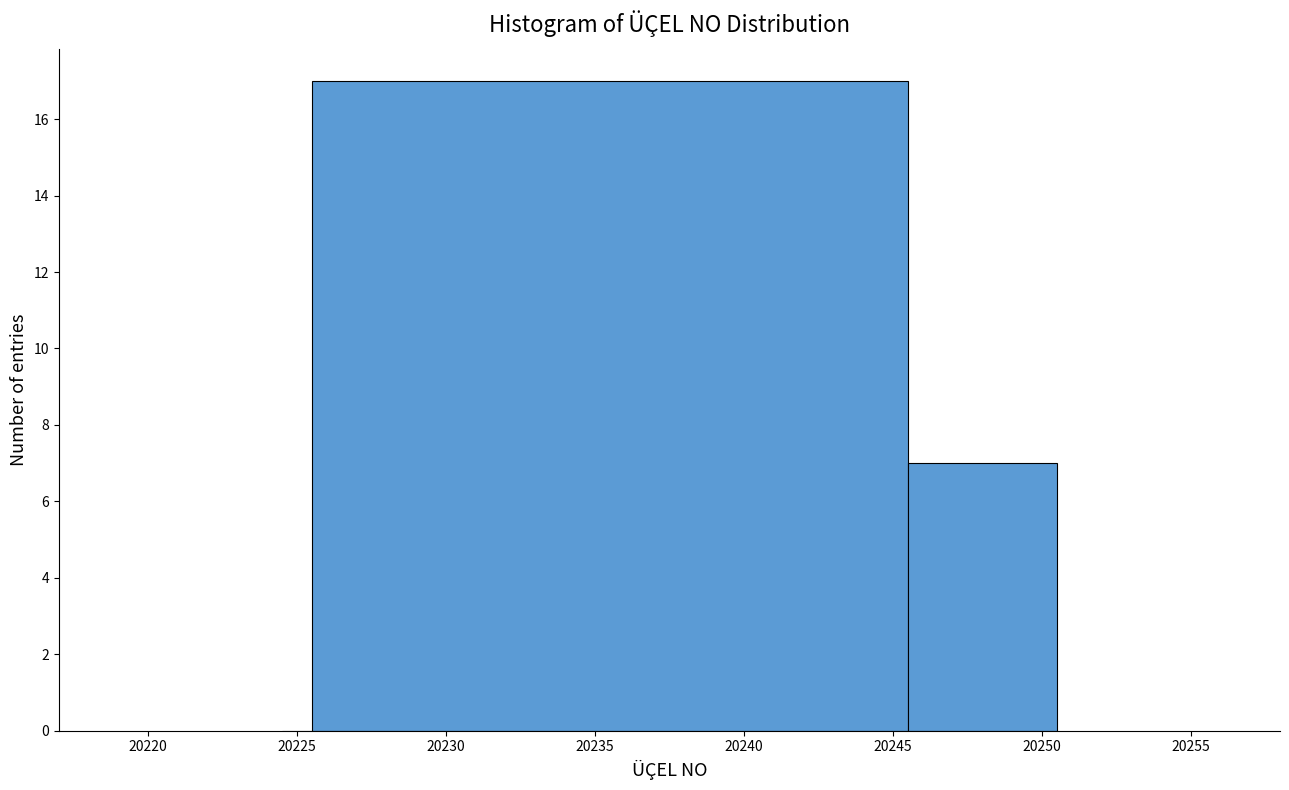

Read against the x-axis, roughly where is the centre of the tallest bar?

20235.5